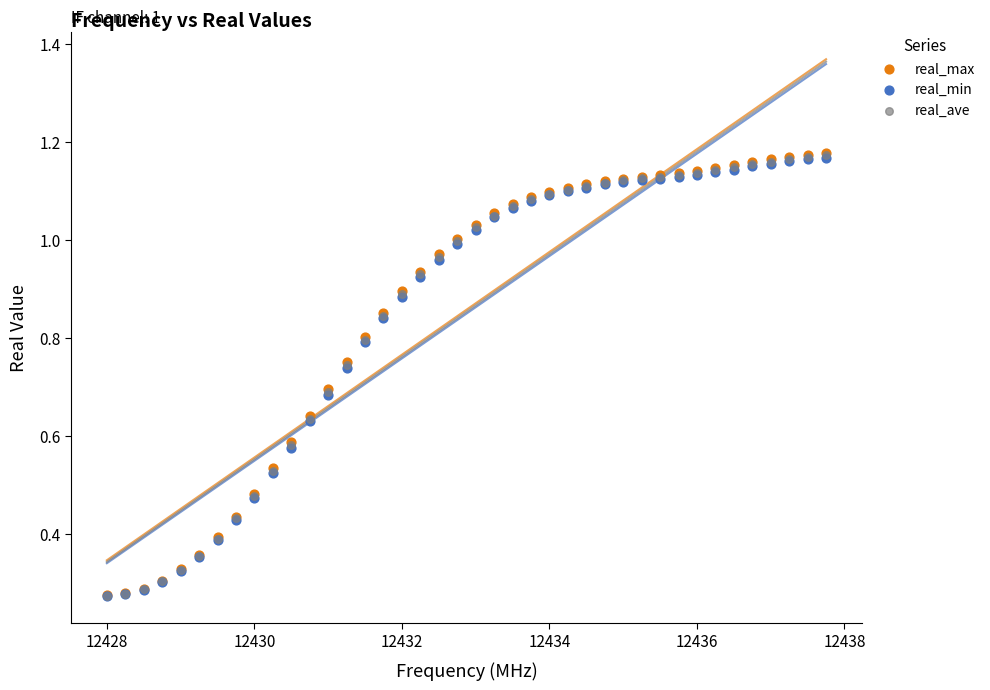

What are all the series names shown in the legend?

real_max, real_min, real_ave